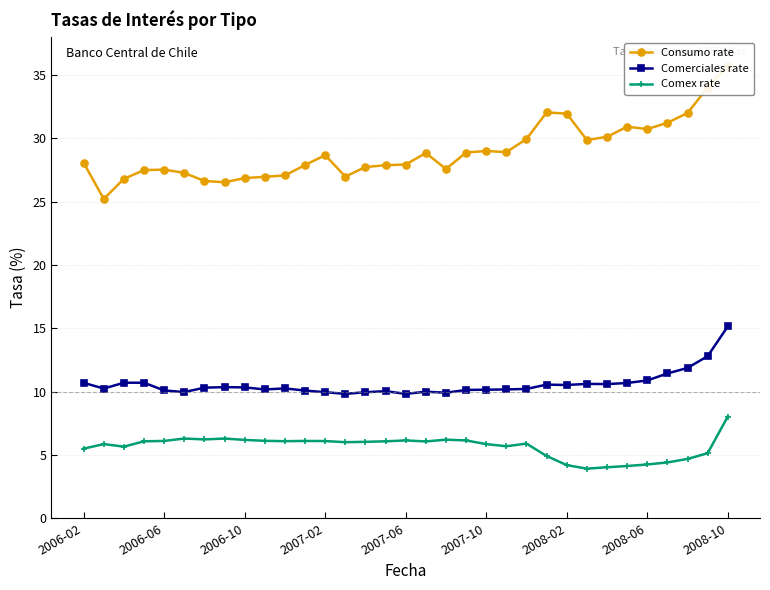

How many values in the Comex rate series are below 6?

15